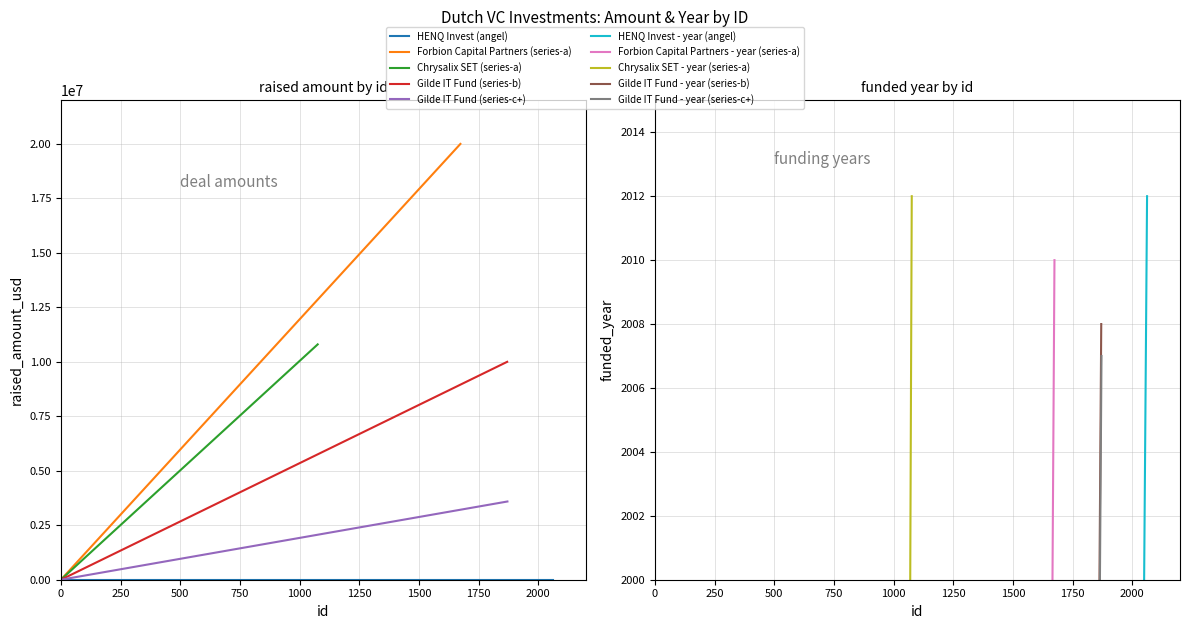

What is the label of the 2nd point from the right?

1870